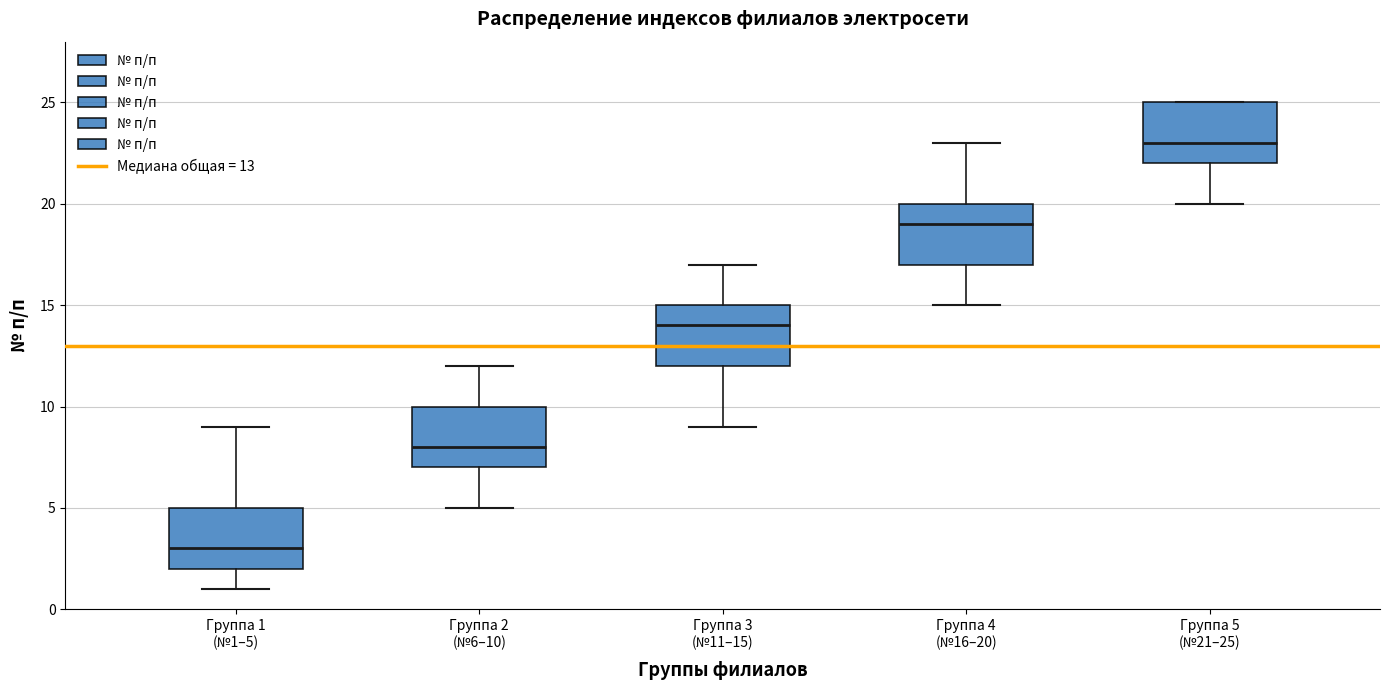

Where does the lower whisker of the box for Группа 1 (№1–5) end on the y-axis? The values are not printed on the chart, so give them approximately, as read against the axis.

1